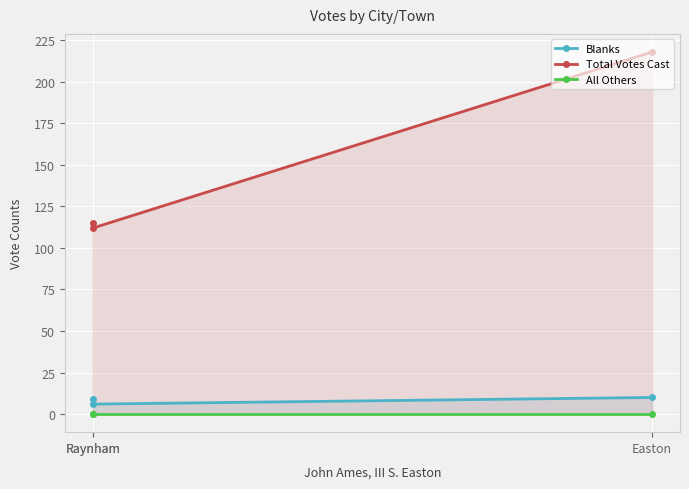

What is the spread (max minus min) of values at Raynham?

112